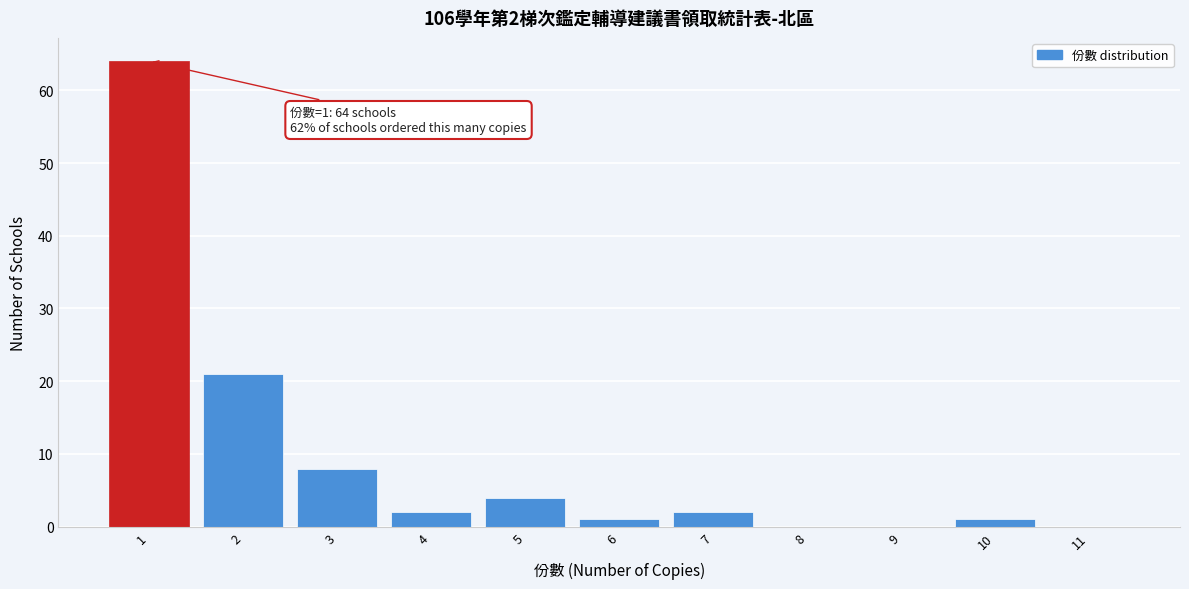

Reading left to right, transcribe all the data shown in this chart.

1=64	2=21	3=8	4=2	5=4	6=1	7=2	8=0	9=0	10=1	11=0